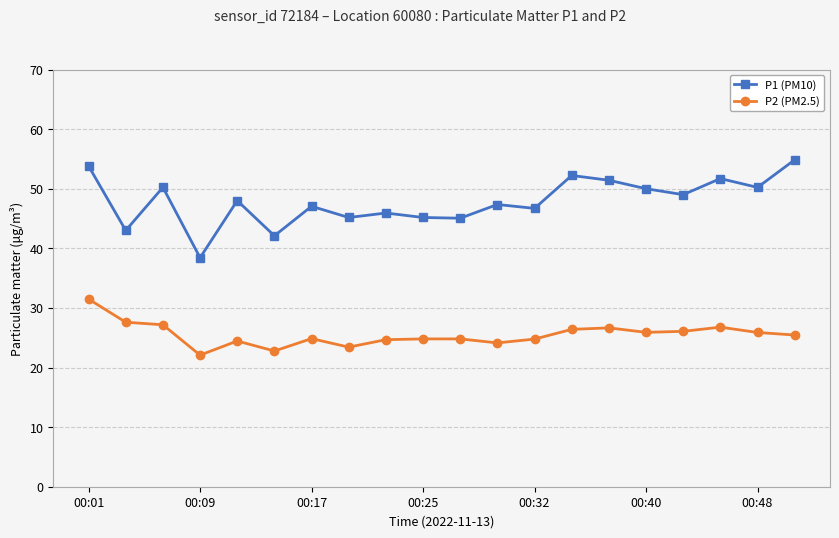

True or false: P1 (PM10) and P2 (PM2.5) intersect in this chart.

False